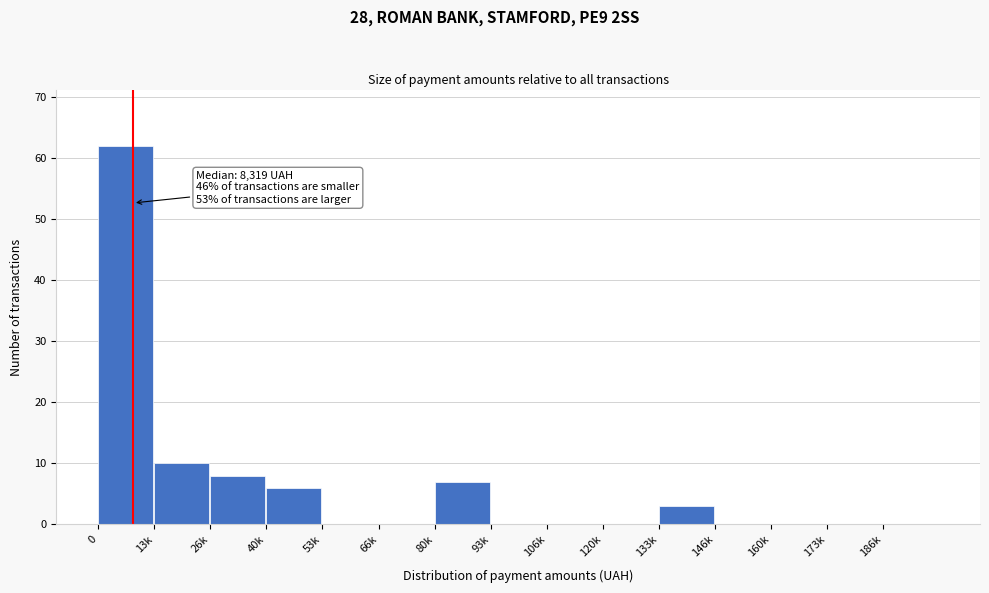

Reading left to right, extract all data points from this chart.

0=62	13k=10	26k=8	40k=6	53k=0	66k=0	80k=7	93k=0	106k=0	120k=0	133k=3	146k=0	160k=0	173k=0	186k=0